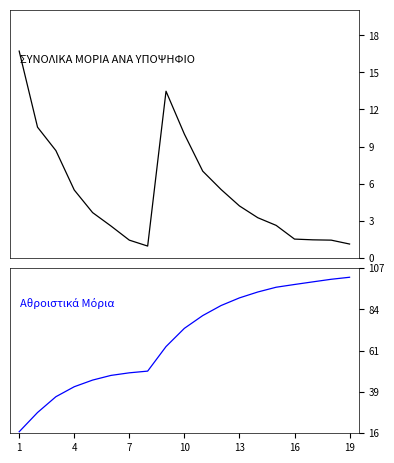

At 10, list the series in order from largest to smallest.

Αθροιστικά Μόρια, ΣΥΝΟΛΙΚΑ ΜΟΡΙΑ